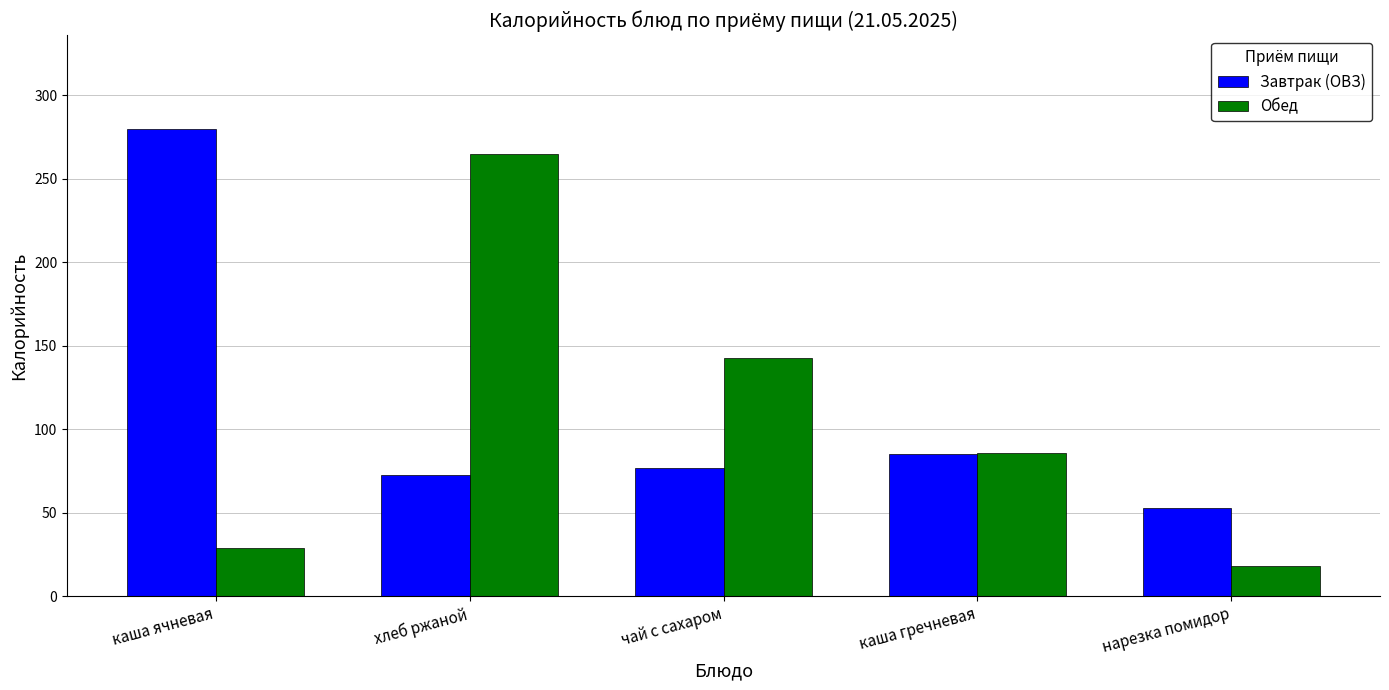

True or false: Обед has a value of 143.0 at чай с сахаром.

True